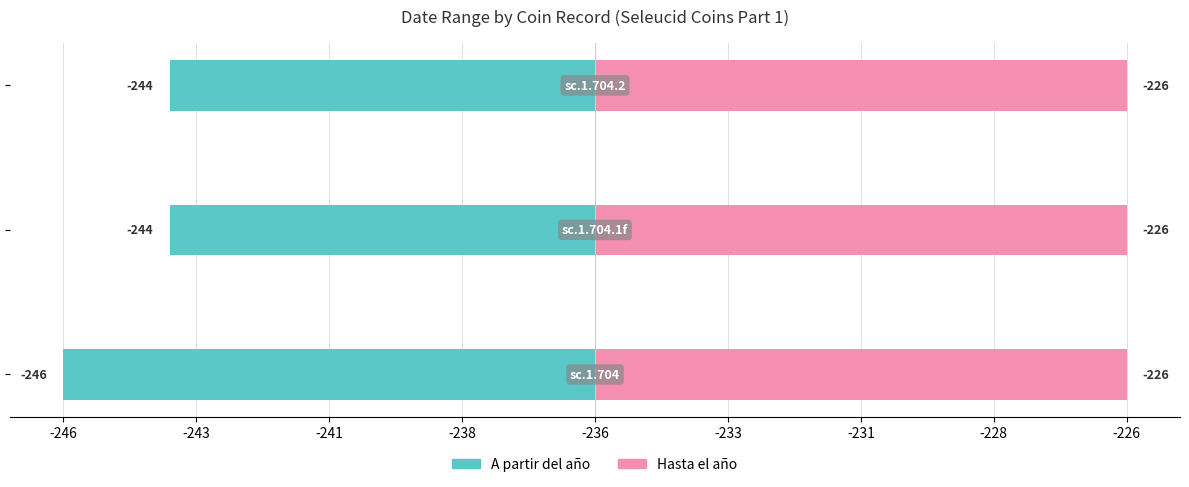

Is it true that A partir del año equals -13.2 at -243?

False